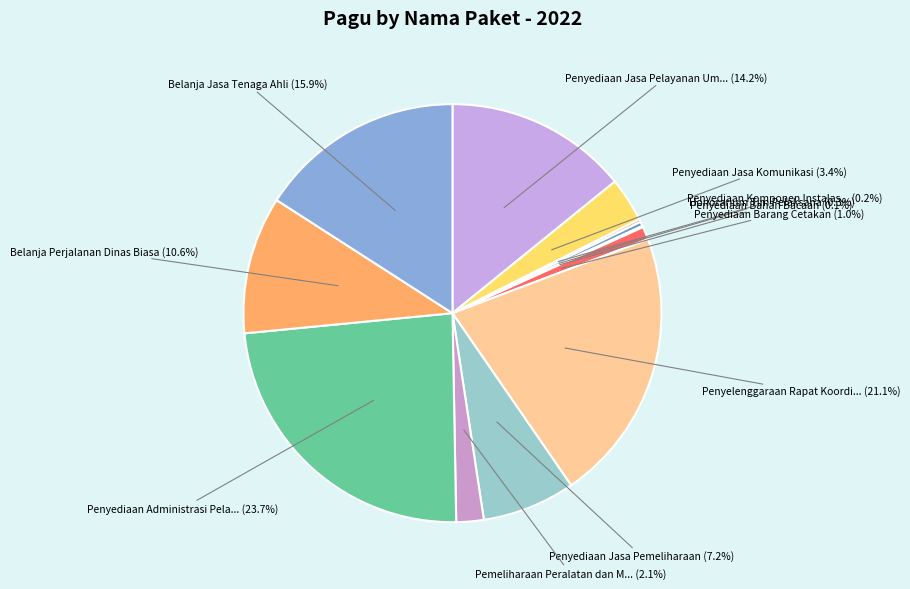

Count the number of slices in the pie.

12